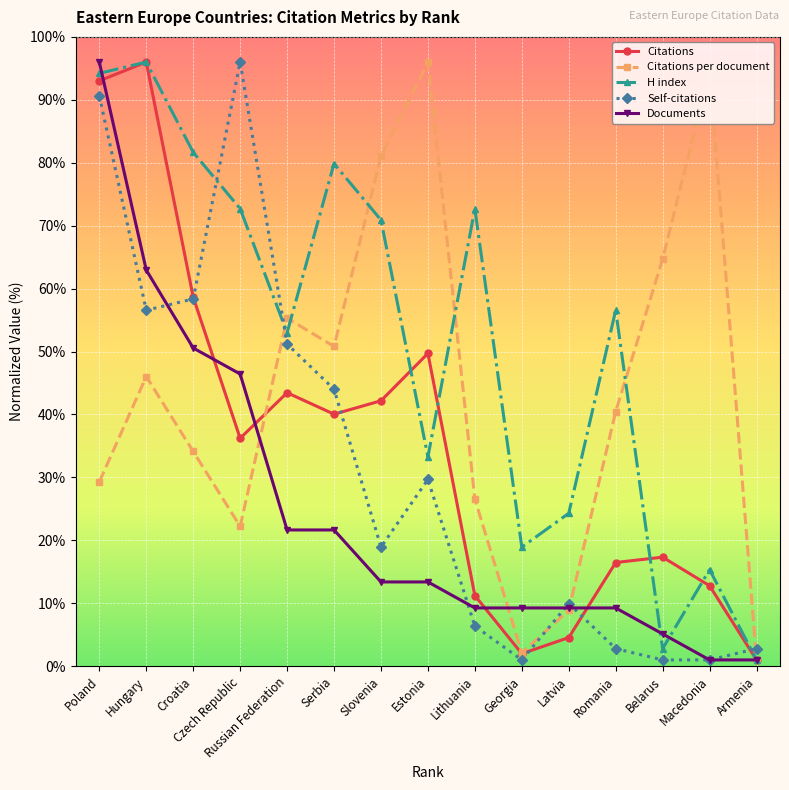

Where do Citations per document and Citations first cross each other?

Czech Republic and Russian Federation